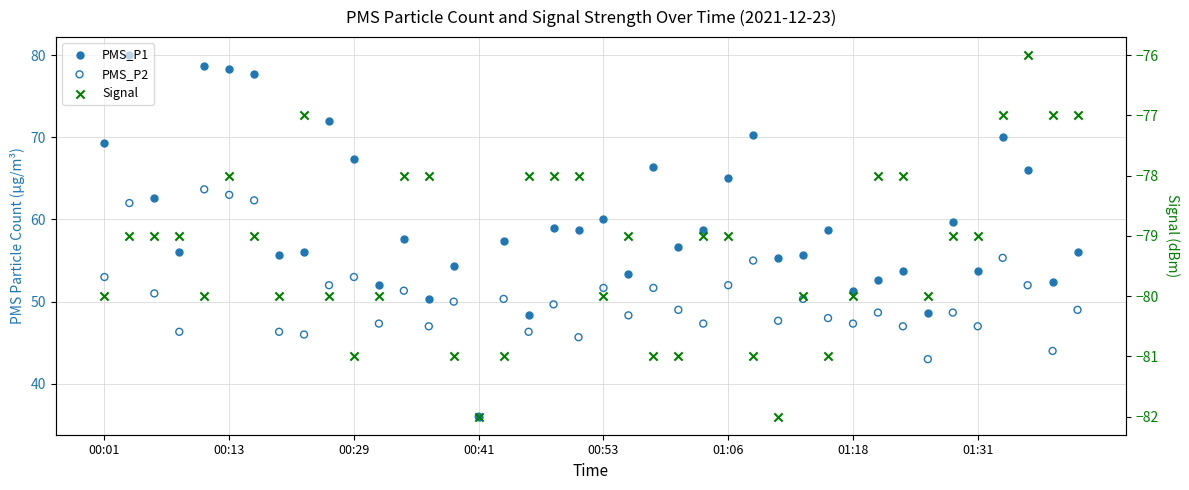

Which series contains the highest Y value?

PMS_P1